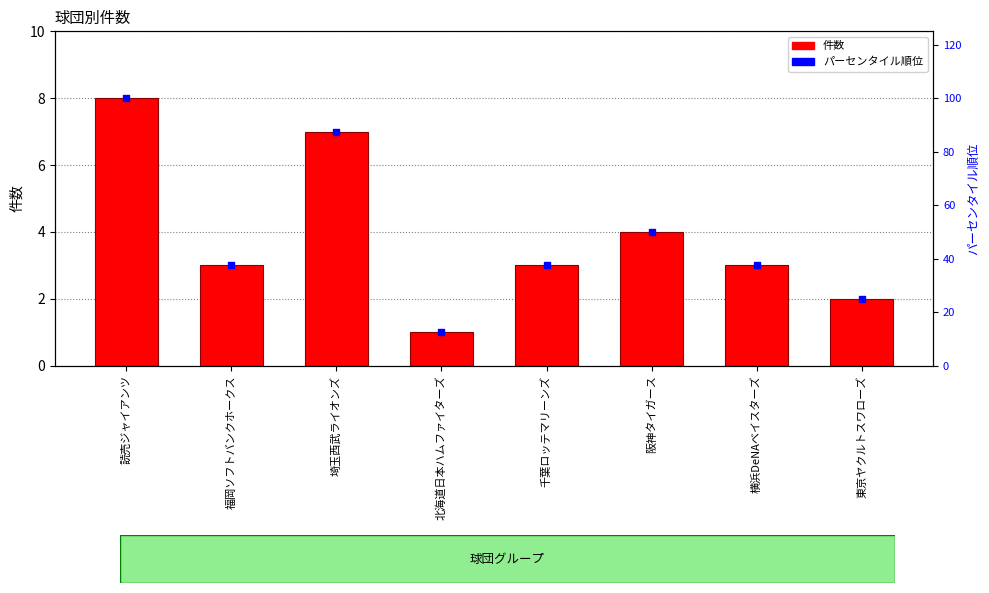

Which series contains the highest Y value?

パーセンタイル順位